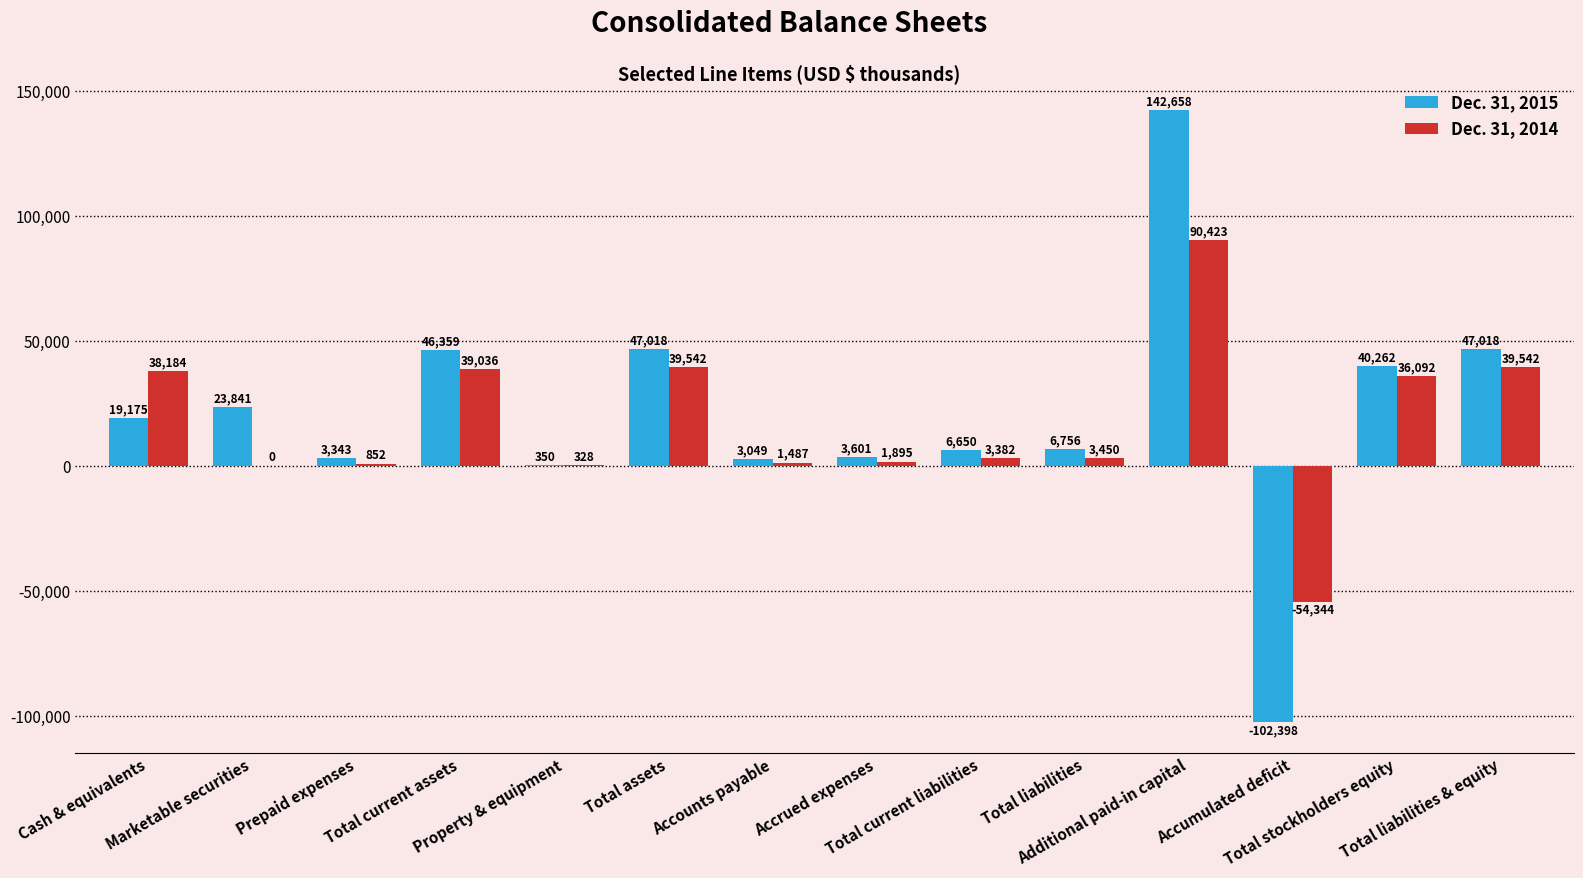

How many groups of bars are there?

14